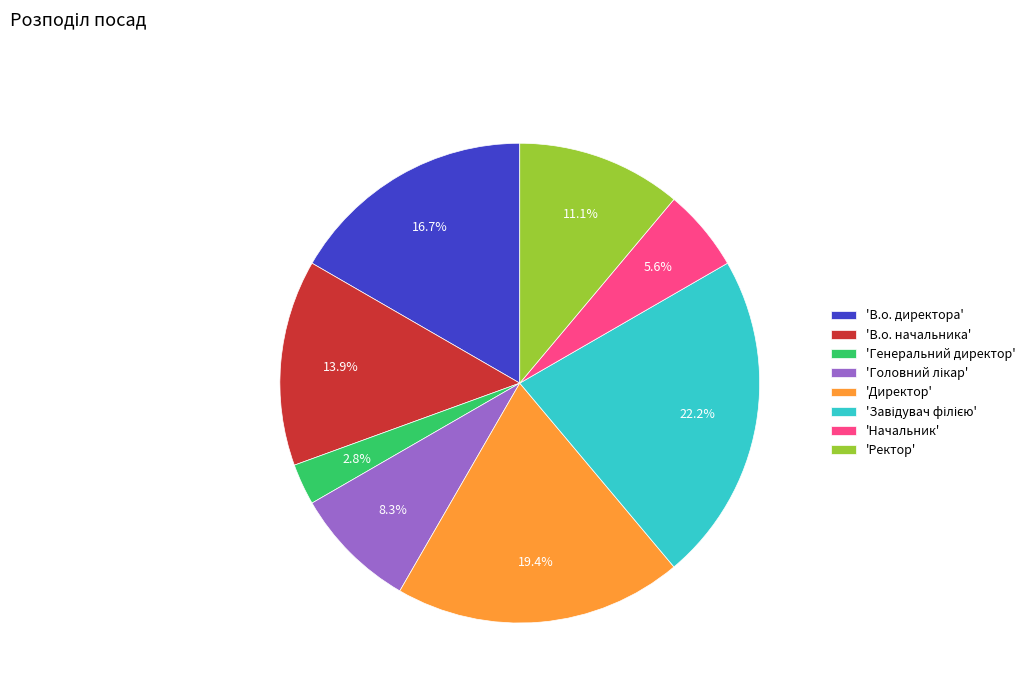

What portion of the pie excludes 'Генеральний директор'?

97.2%